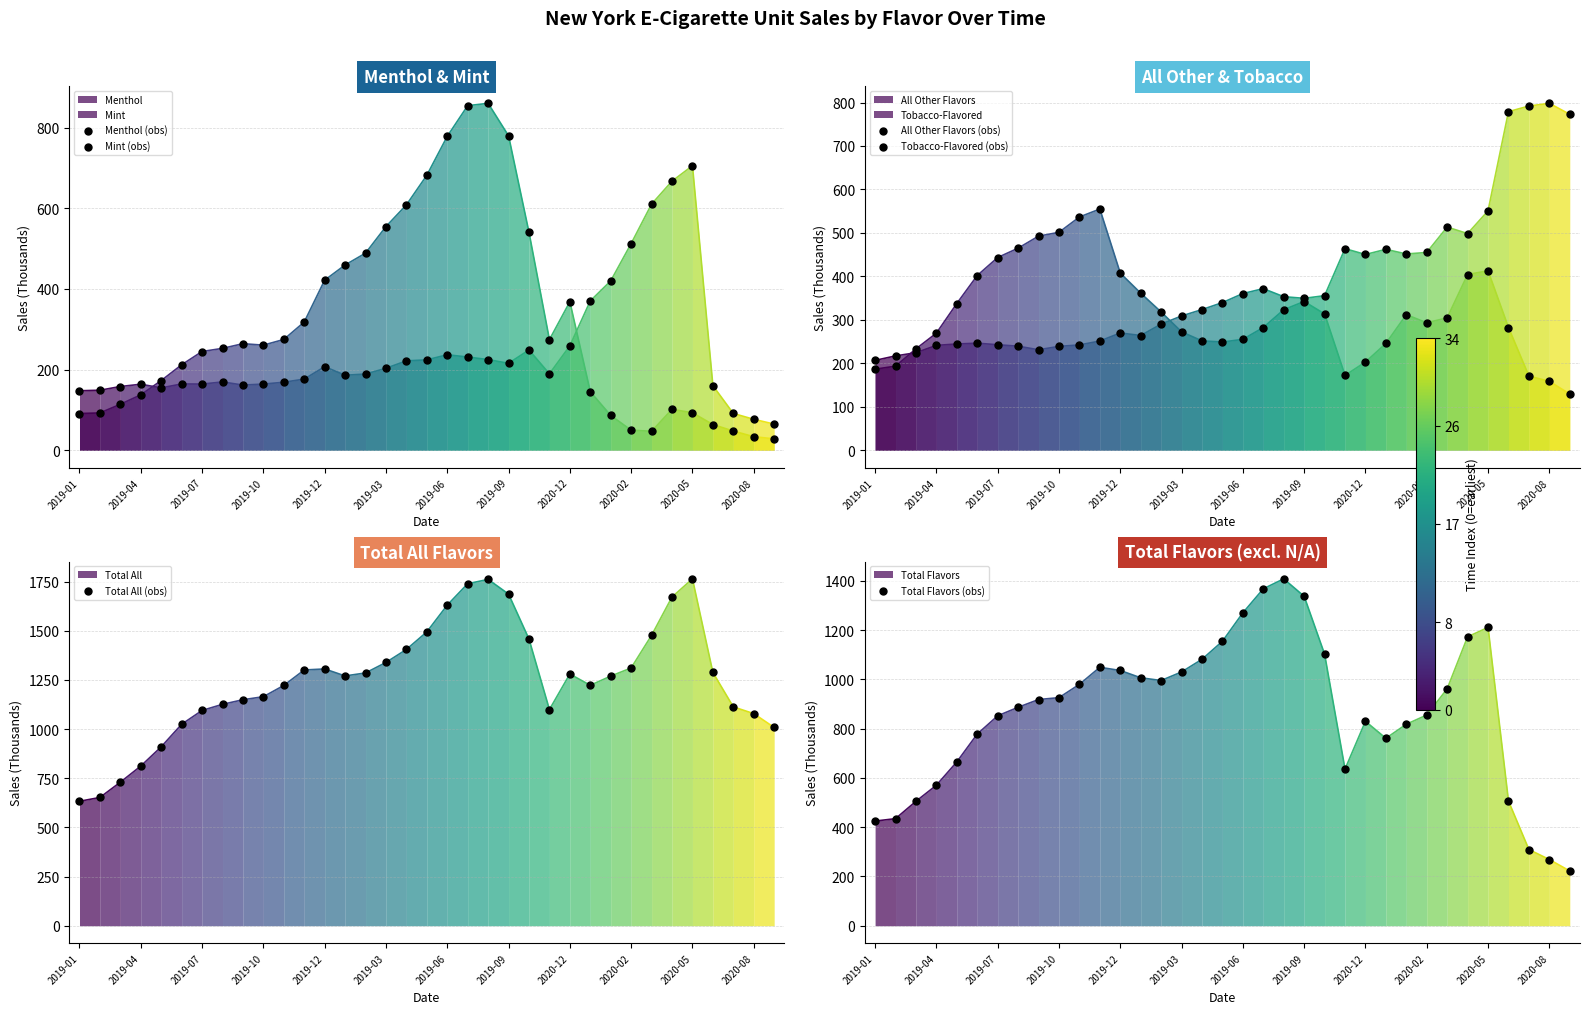

Which series has the widest spread of Y values?

Total Flavors (obs)